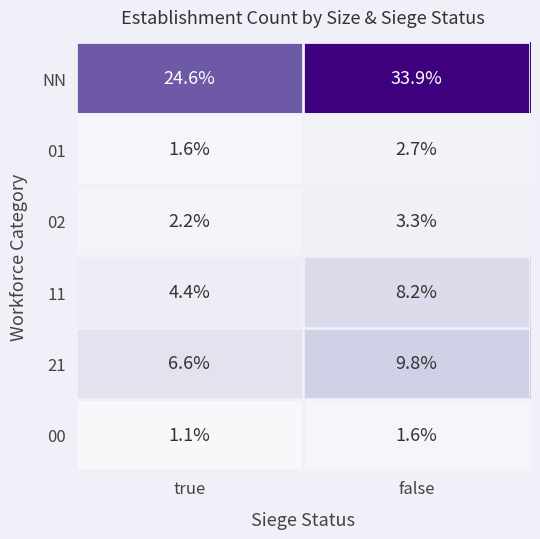

What is the difference between the maximum and minimum values in the 21 series?

3.2